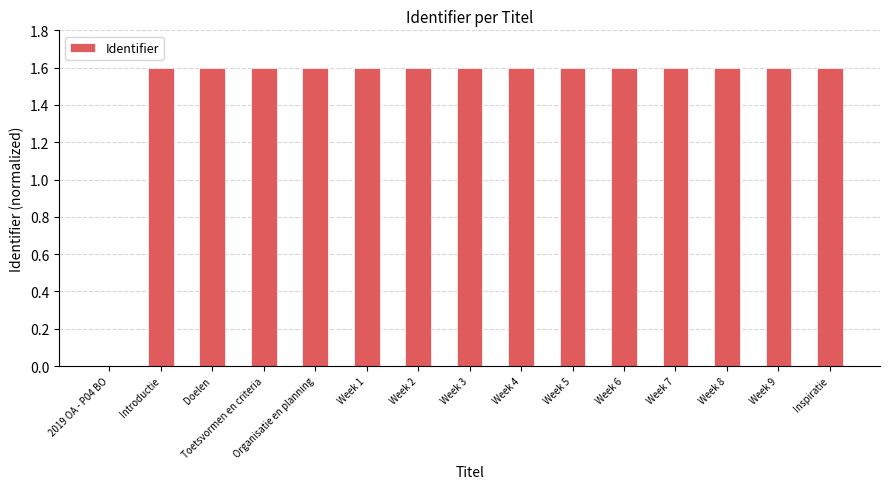

What is the sum of the values at Doelen and Week 7?

3.2